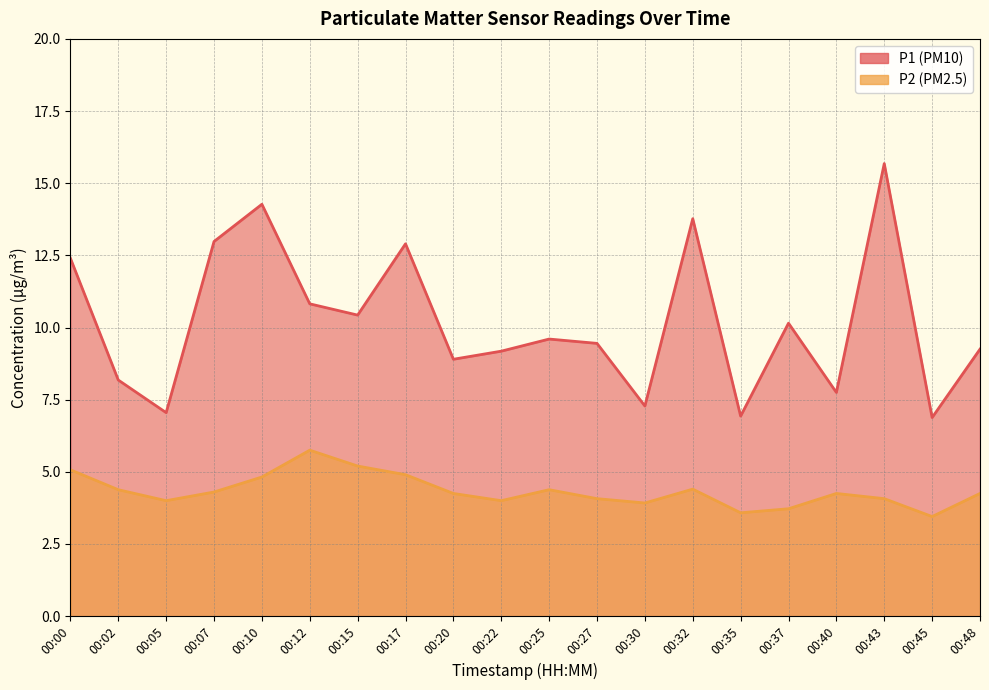

How many data points does each series have?

20